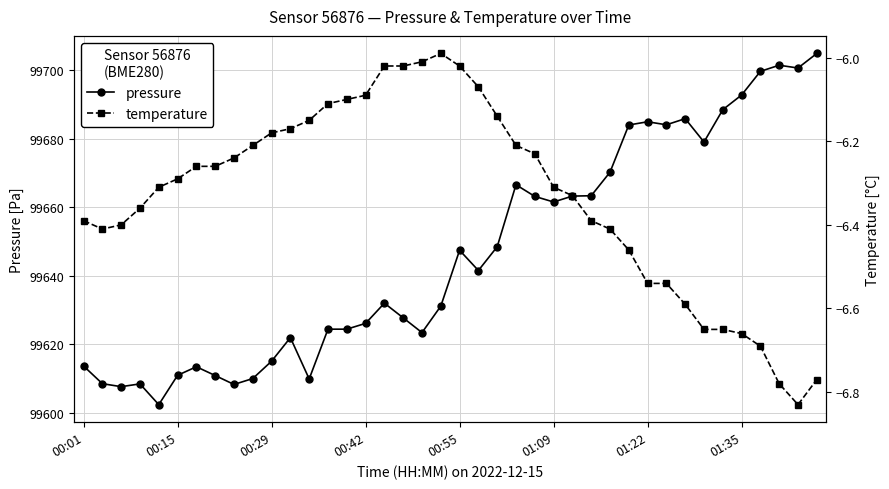

How many values in the pressure series exceed 99641?

20